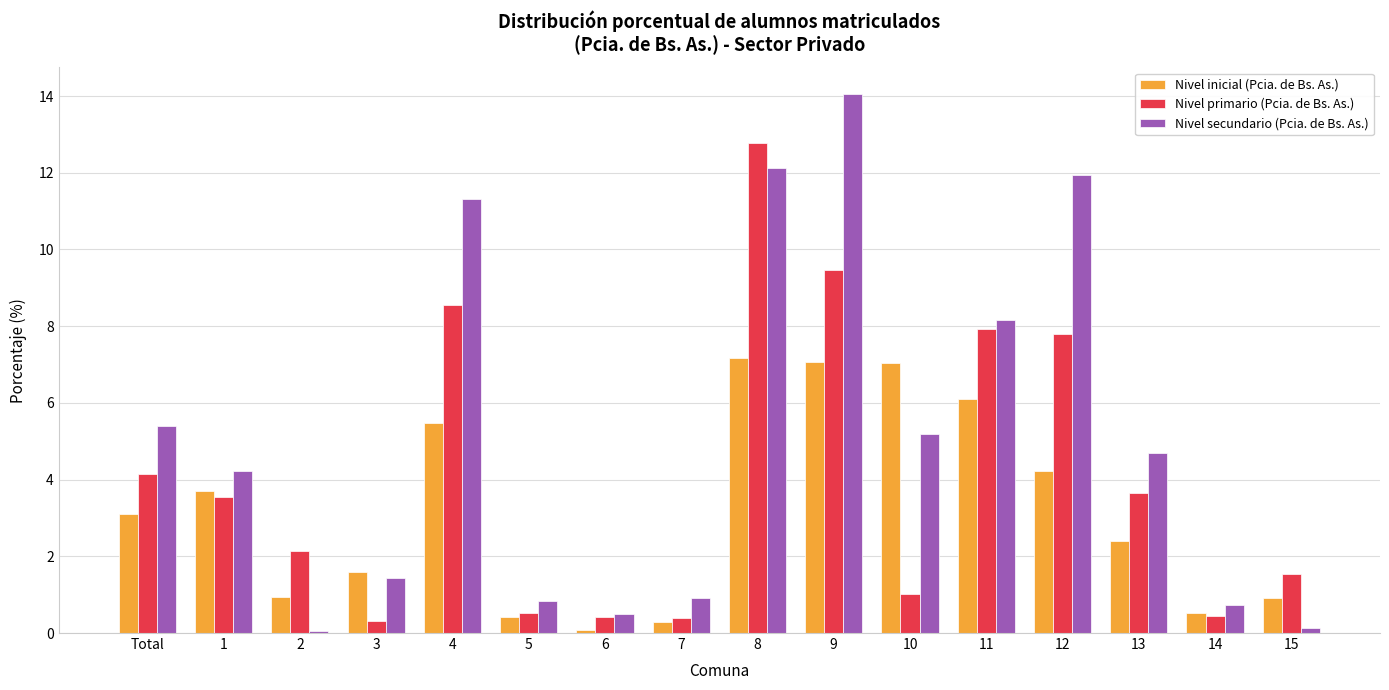

List the series in order of their peak value, highest first.

Nivel secundario (Pcia. de Bs. As.), Nivel primario (Pcia. de Bs. As.), Nivel inicial (Pcia. de Bs. As.)